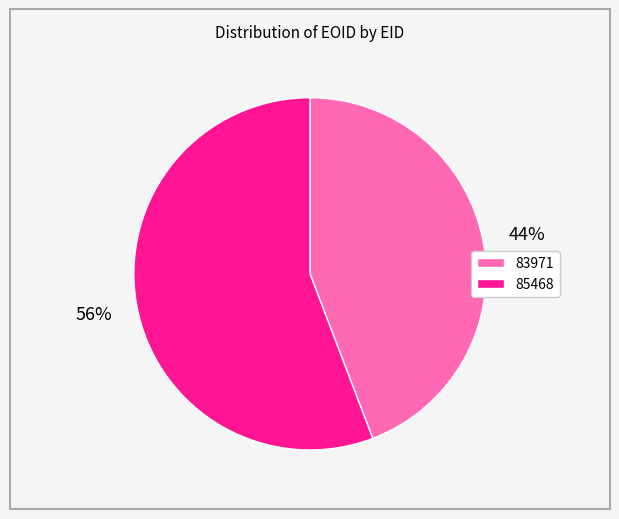

Which has a higher value, 83971 or 85468?

85468